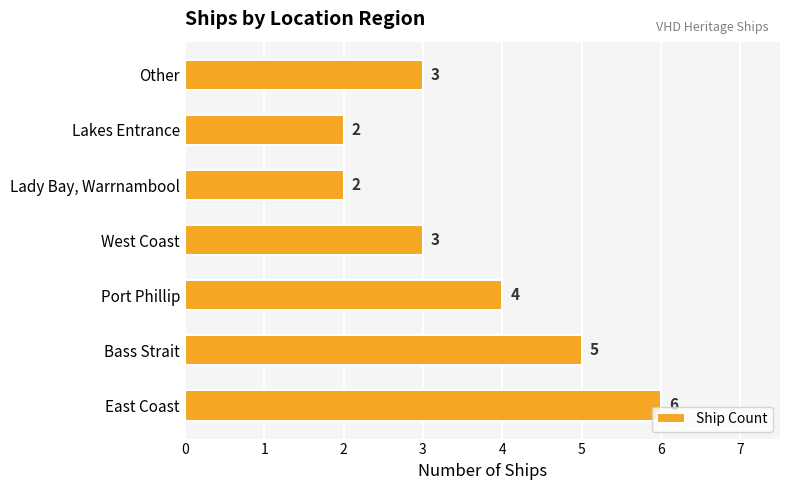

What is the average value?

4